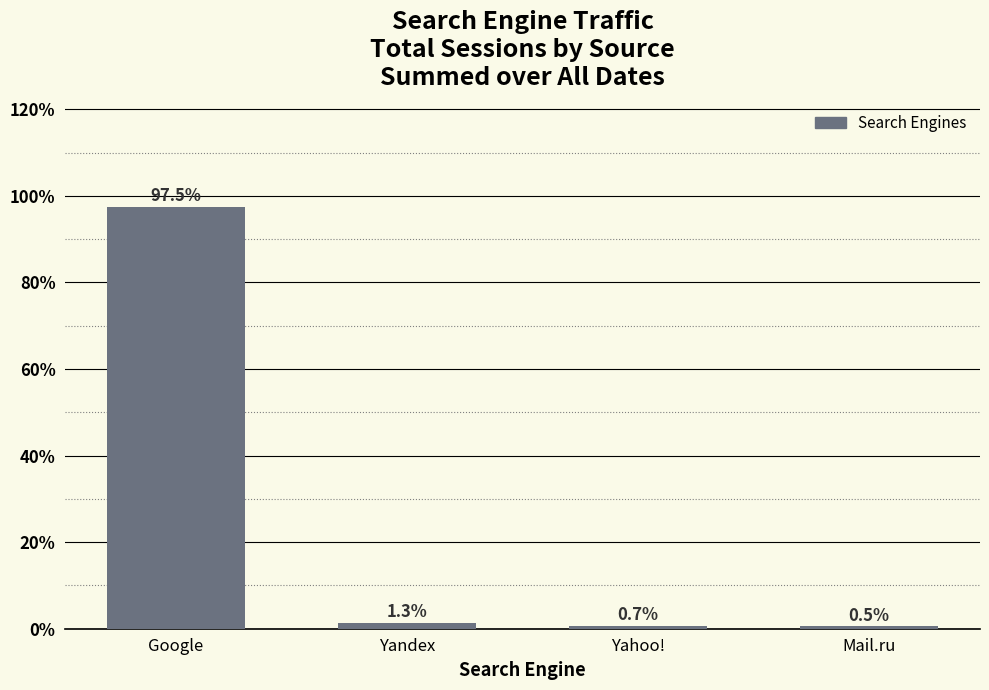

Rank the categories by value from highest to lowest.

Google, Yandex, Yahoo!, Mail.ru